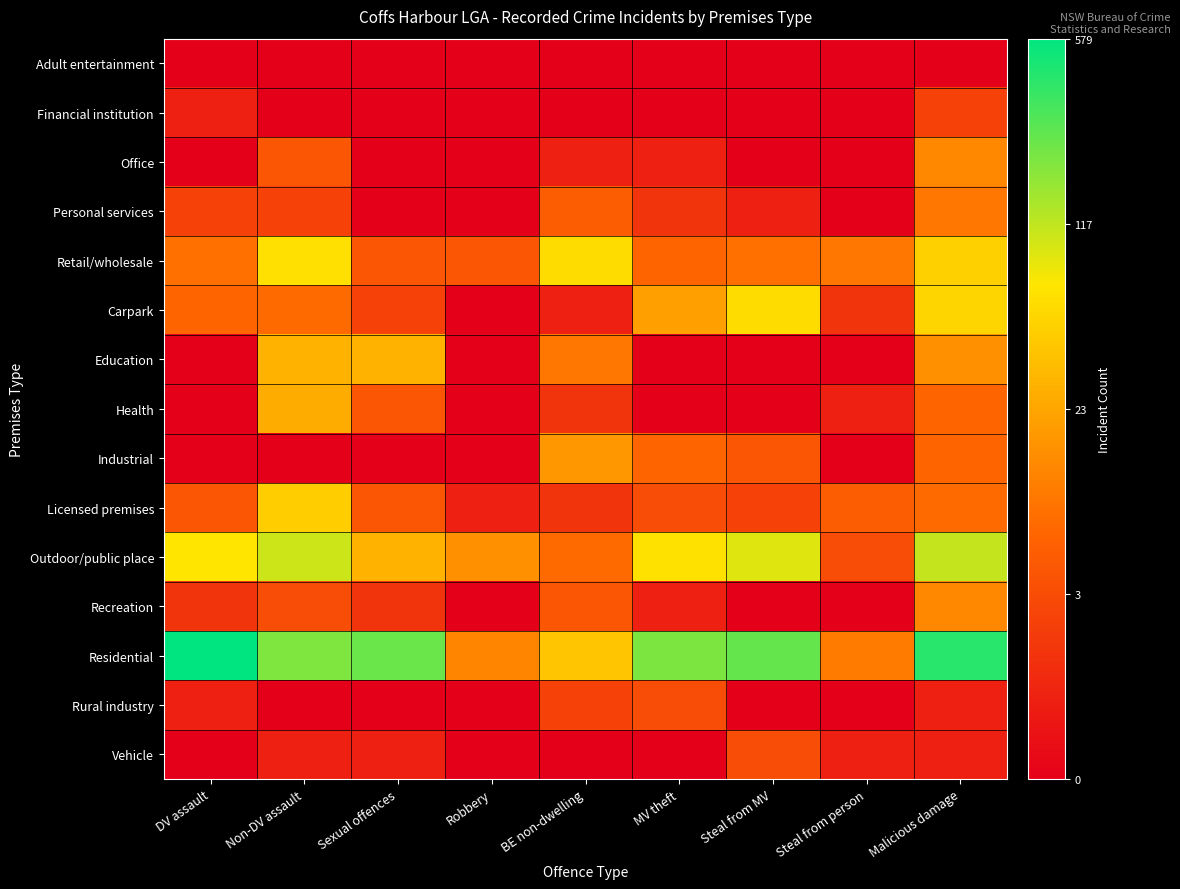

Rank the series by their maximum value, from lowest to highest.

Adult entertainment, Financial institution, Rural industry, Vehicle, Personal services, Office, Recreation, Industrial, Health, Education, Licensed premises, Carpark, Retail/wholesale, Outdoor/public place, Residential